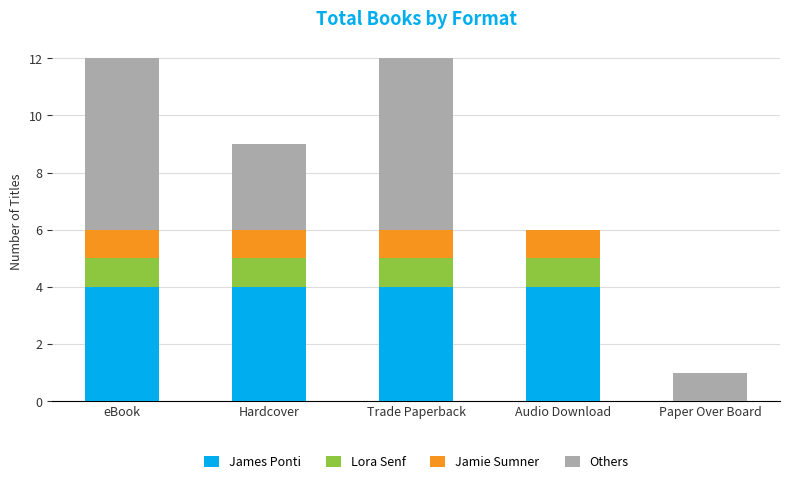

What is the total value across all series at Hardcover?

9